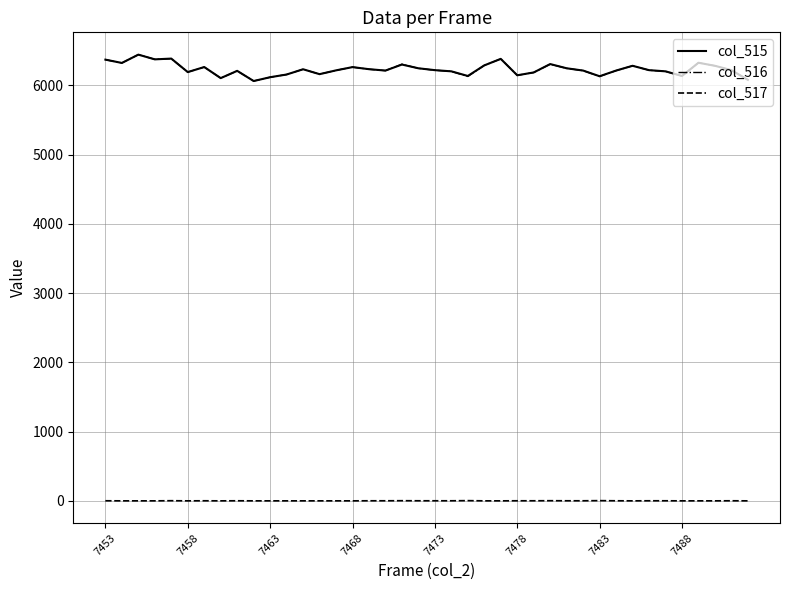

True or false: col_517 and col_515 cross at least once.

False